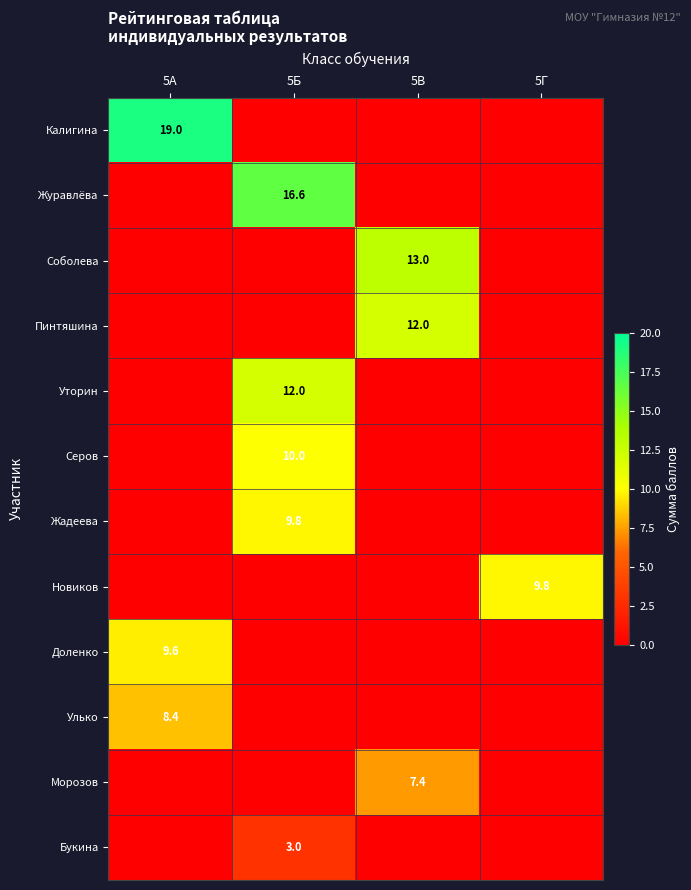

The Жадеева series shows 4.8 at 5Б. True or false?

False